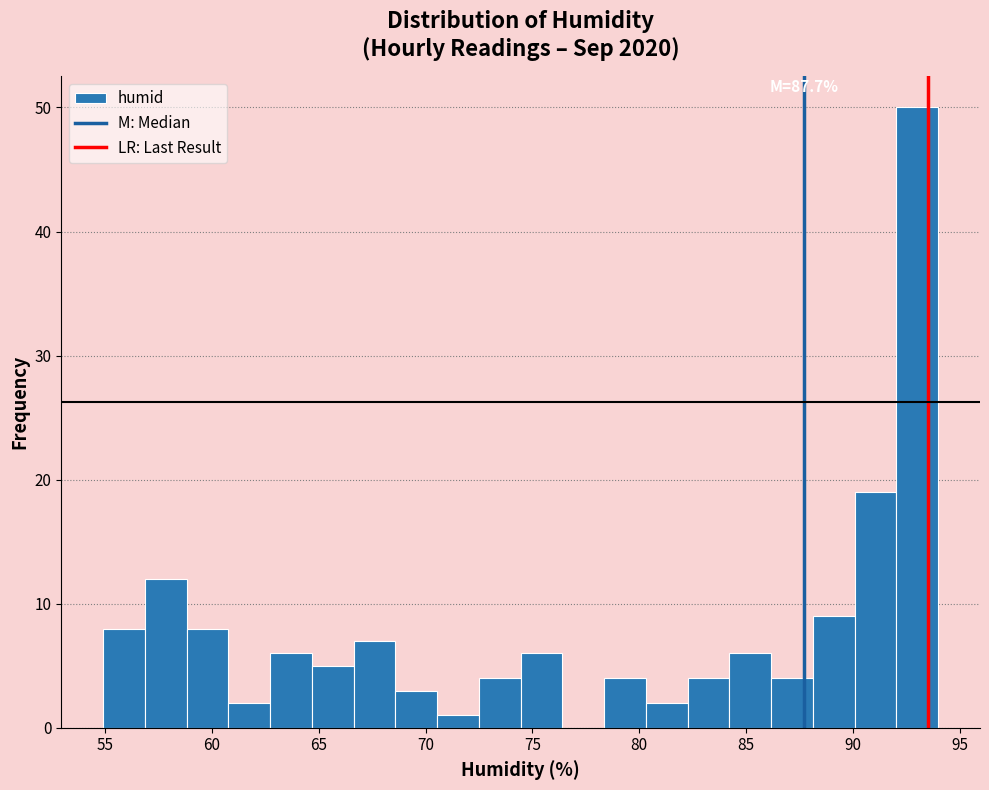

Around what value on the x-axis is the tallest bar? Give the approximate position of its centre, as read against the axis.

93.0